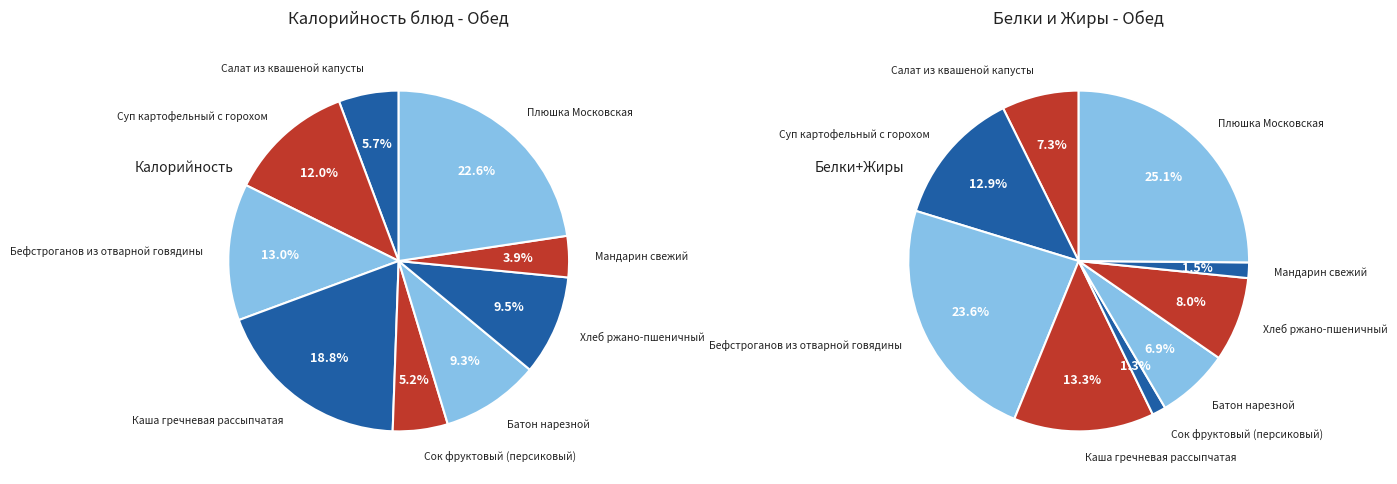

Is Хлеб ржано-пшеничный the majority of the pie?

No